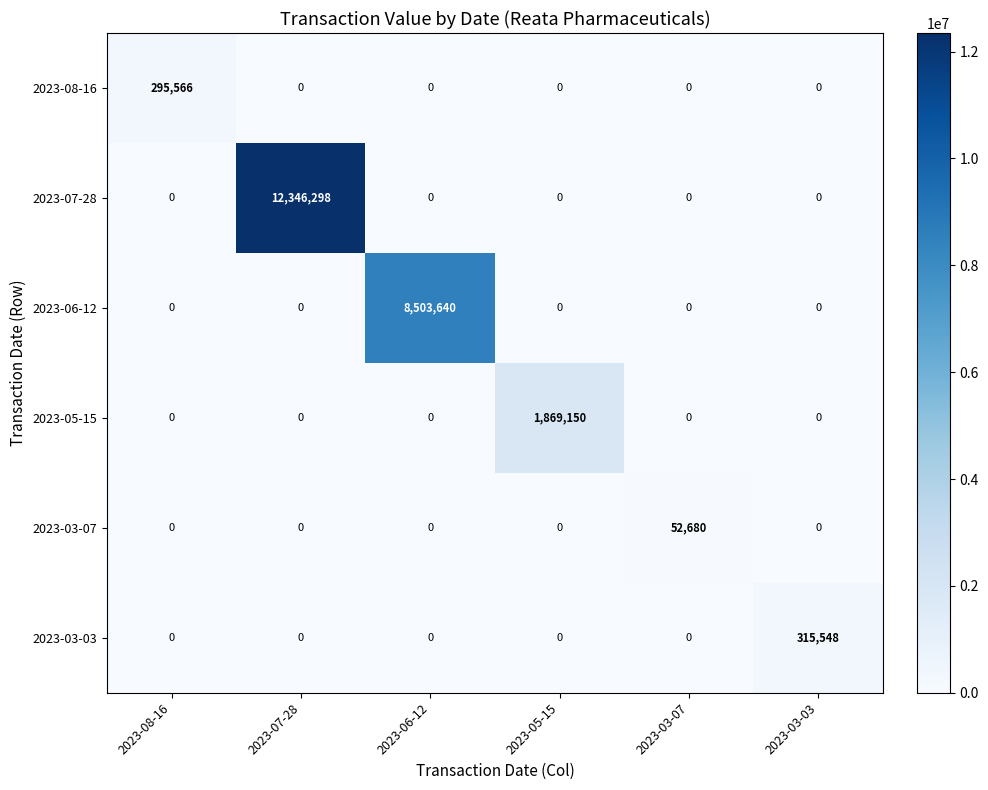

At which category is the sum across all series the highest?

2023-07-28